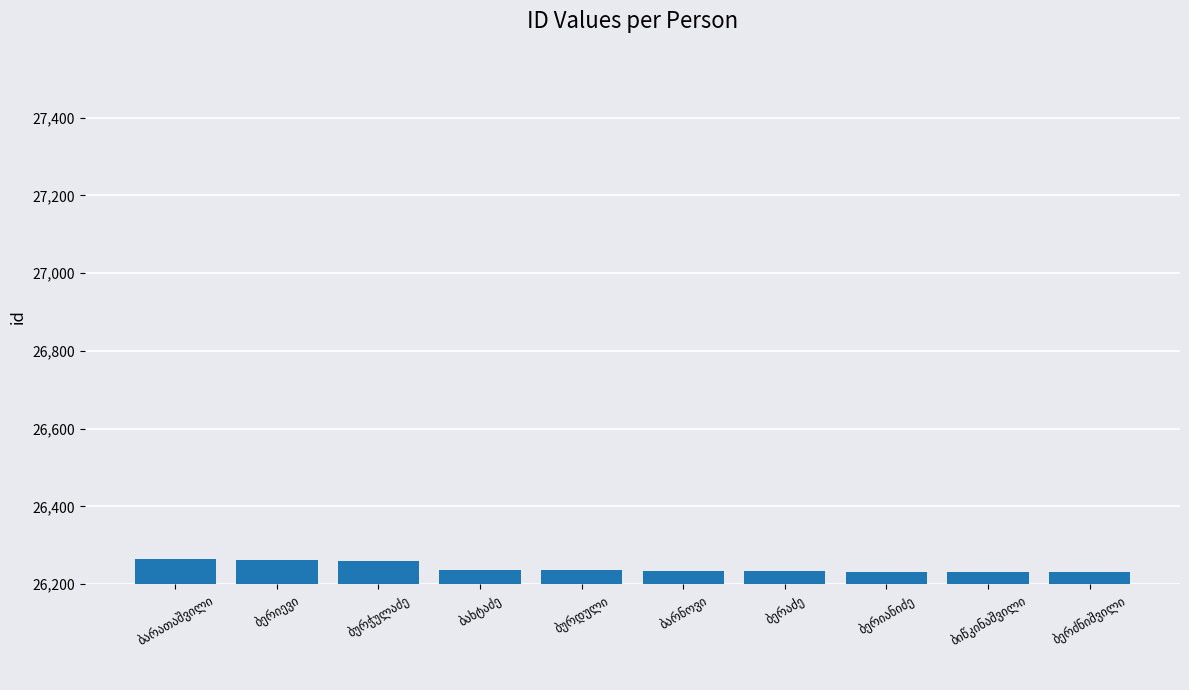

How many data points does each series have?

10